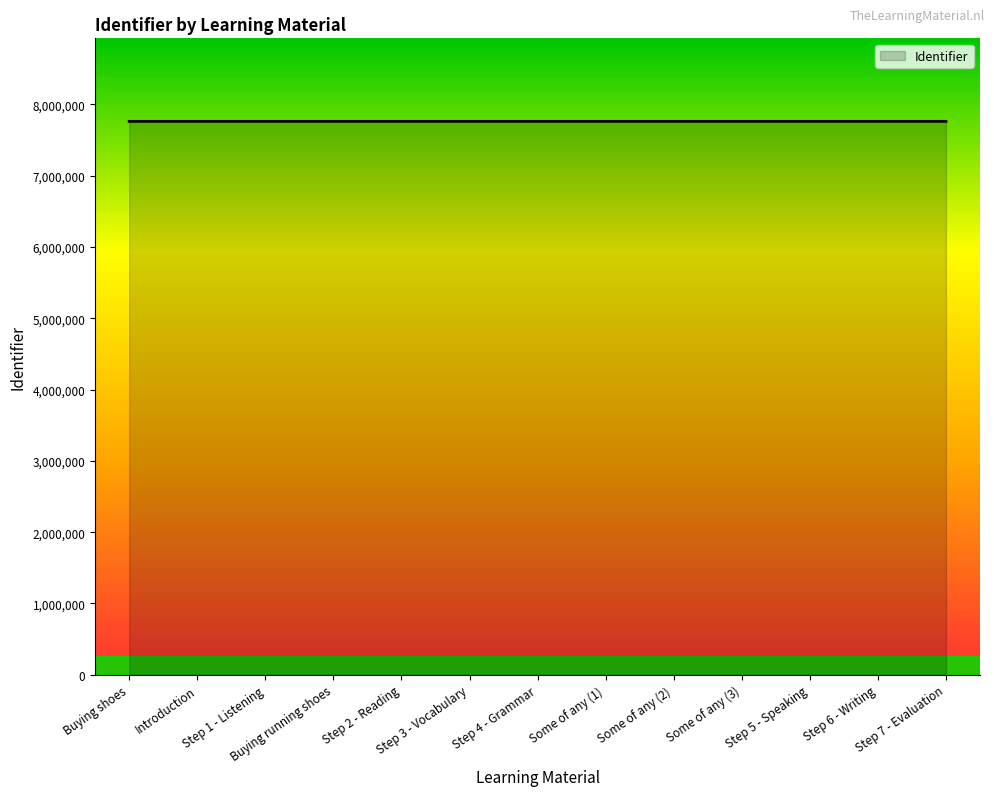

What is the maximum value shown in the chart?

7762667